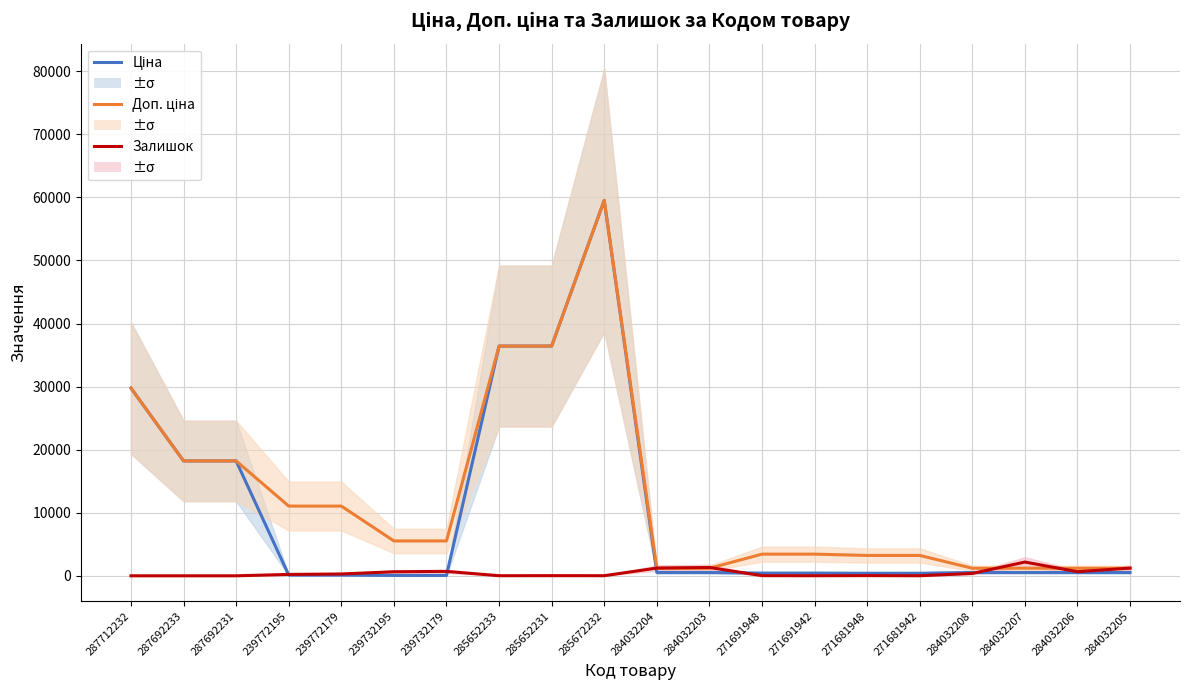

At which label is Ціна closest to 29789?

287712232